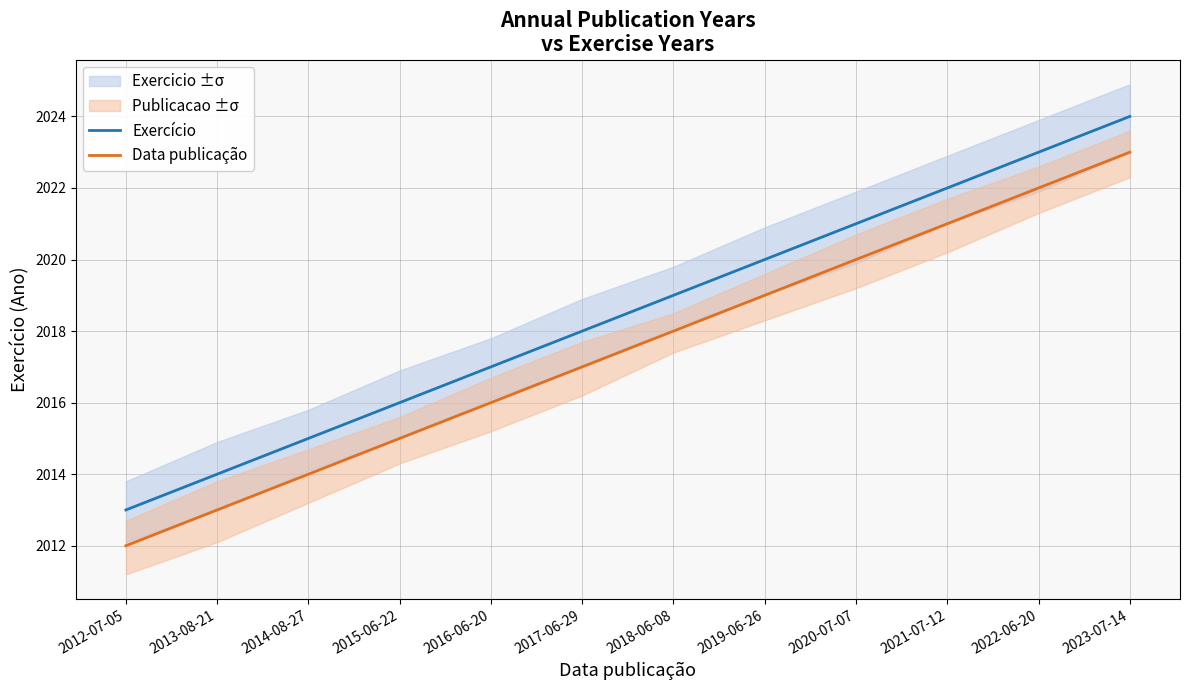

What is the minimum value shown in the chart?

2012